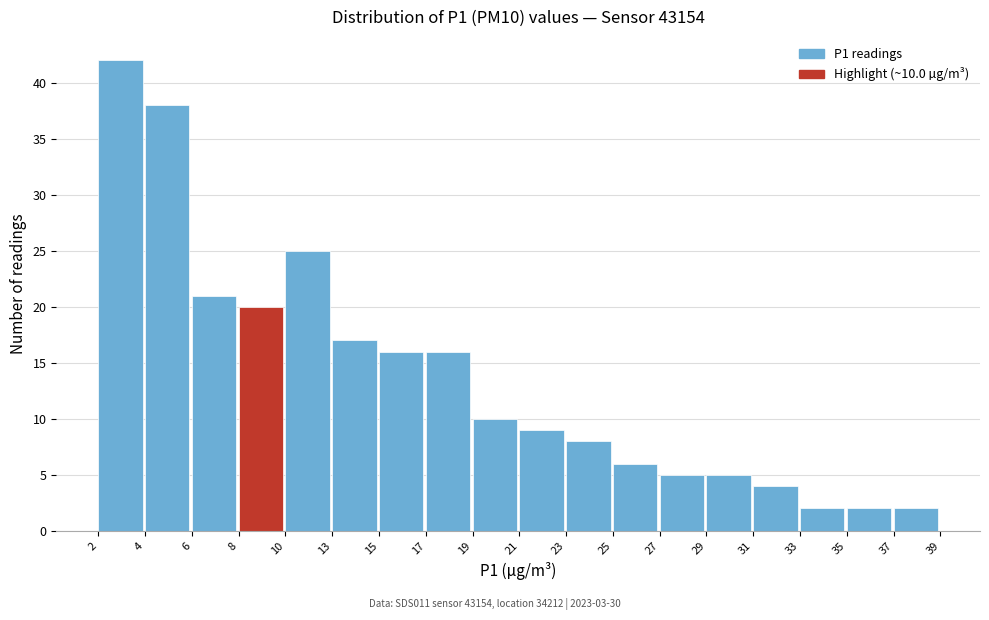

Reading left to right, transcribe all the data shown in this chart.

42	38	21	20	25	17	16	16	10	9	8	6	5	5	4	2	2	2